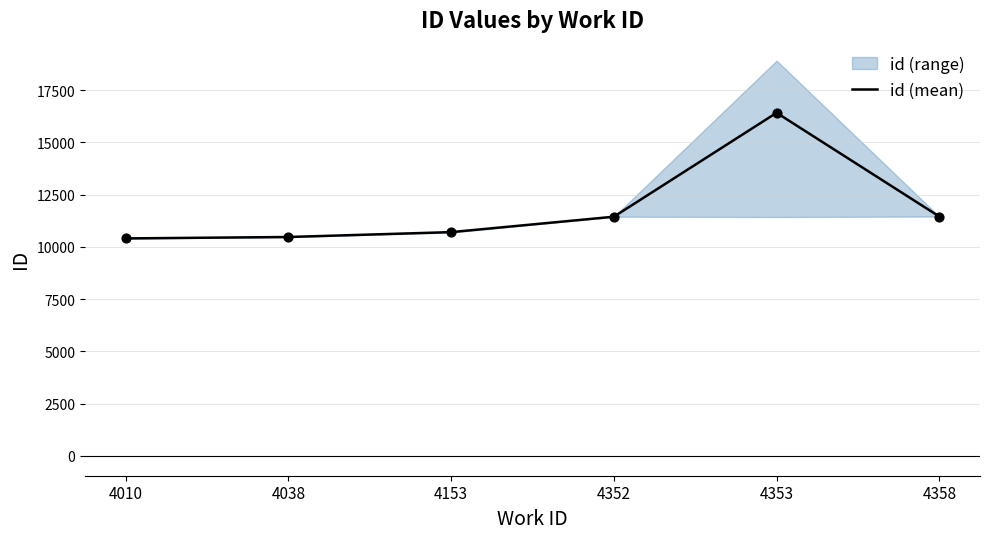

Which has a higher value, 4353 or 4358?

4353